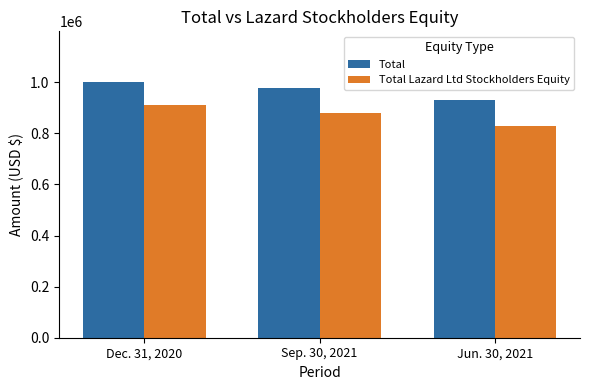

What is the value of the Total Lazard Ltd Stockholders Equity bar at the 1st from the left?

911772